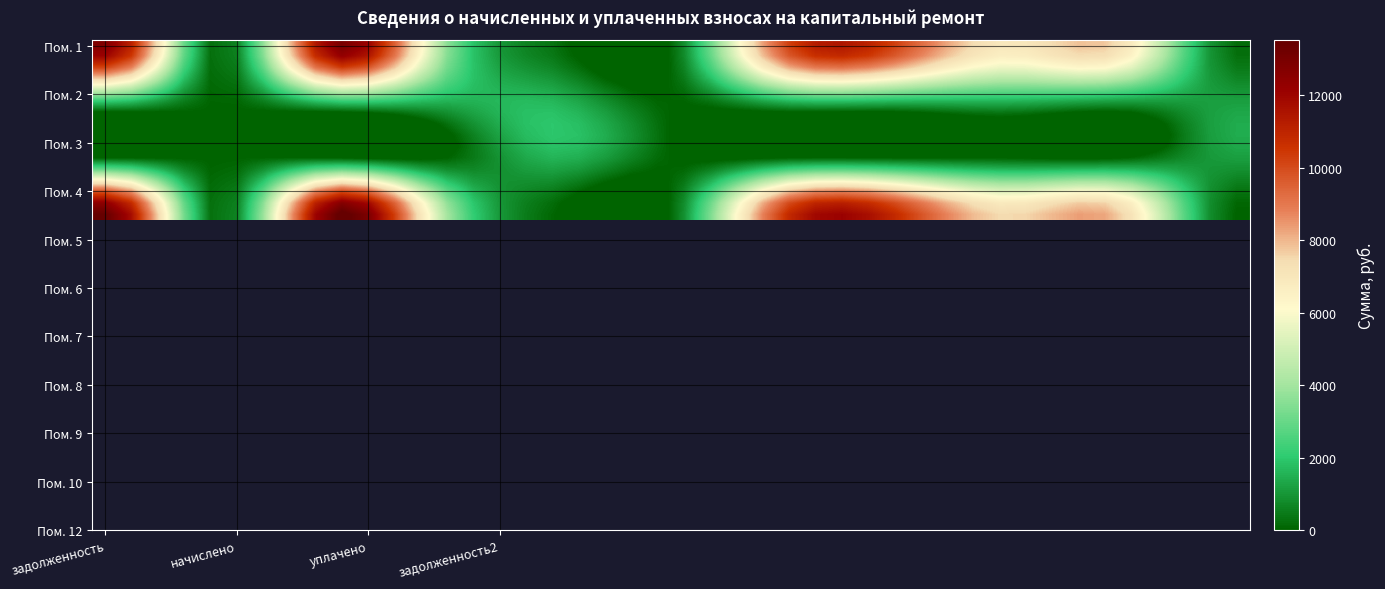

What is the greatest value displayed?

13520.1